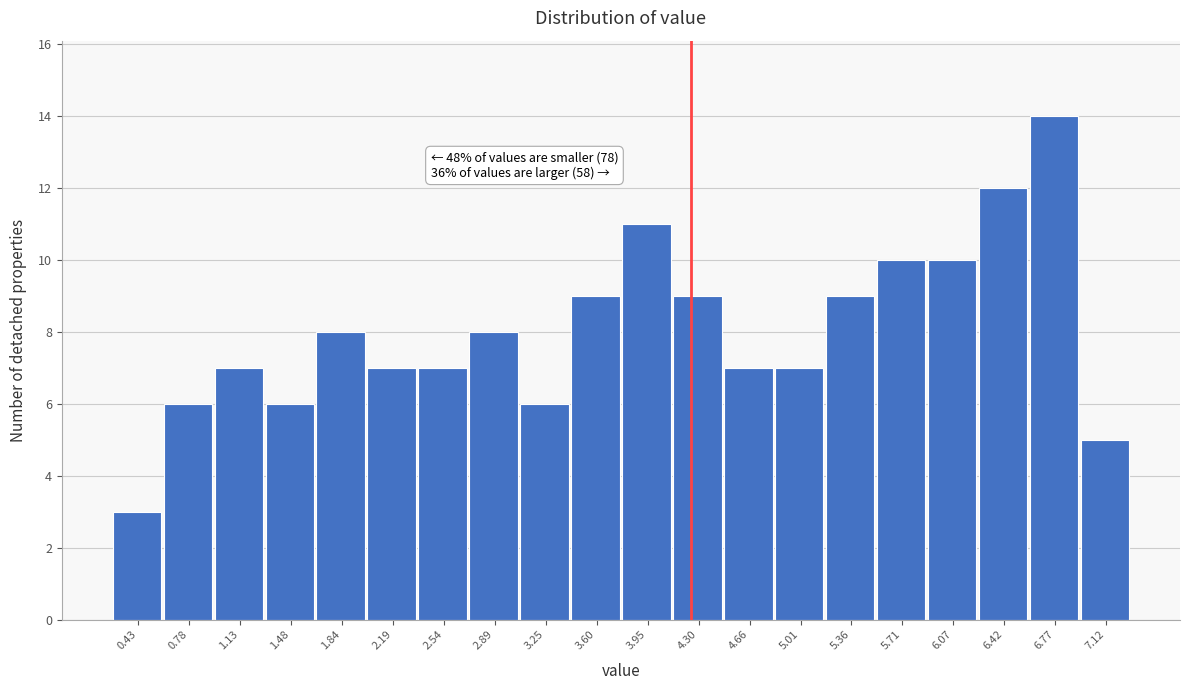

Which range on the x-axis has the tallest bar?

6.60 to 6.95